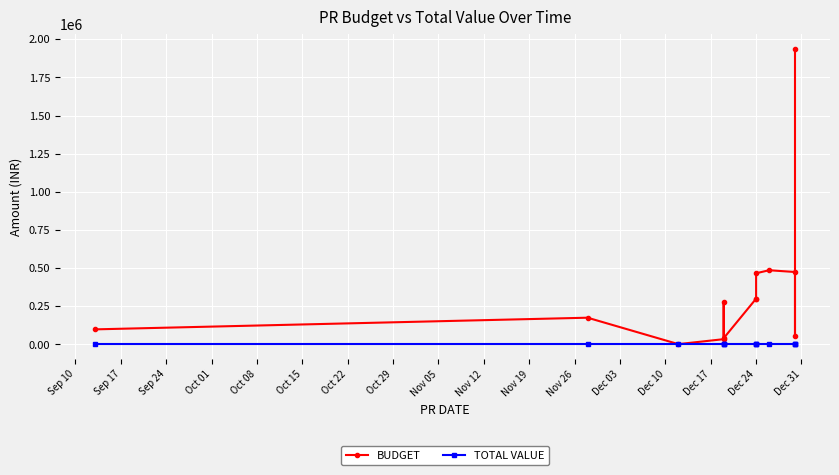

Rank the series by their average value, from lowest to highest.

TOTAL VALUE, BUDGET